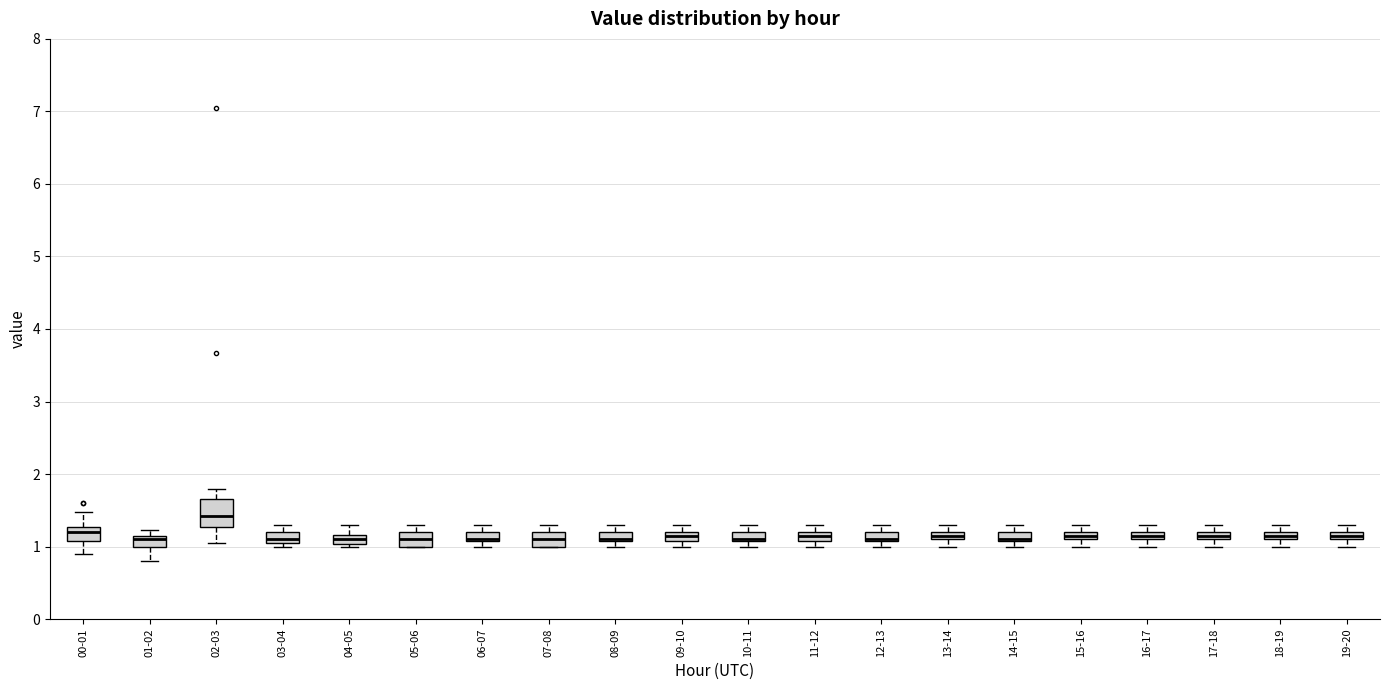

Where does the upper whisker of the box for 15-16 end on the y-axis? The values are not printed on the chart, so give them approximately, as read against the axis.

1.3